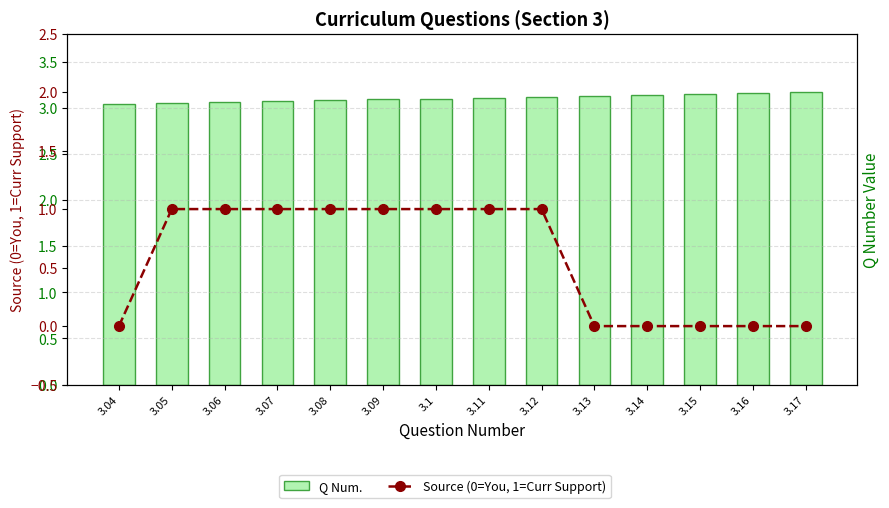

What is the value of the Q Num. bar at the 9th from the left?

3.1